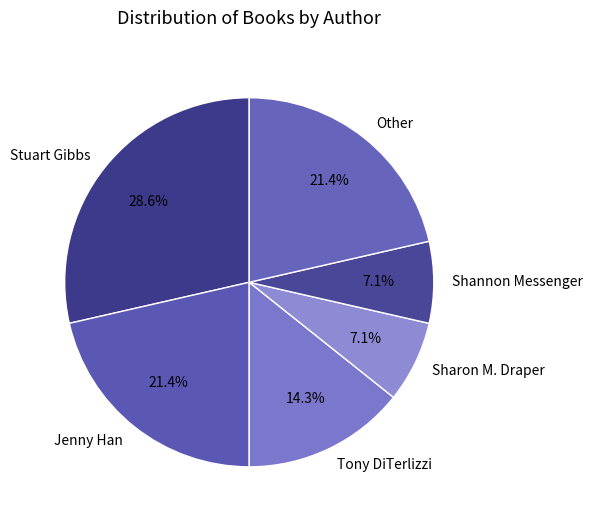

Which category has the biggest portion of the pie?

Stuart Gibbs